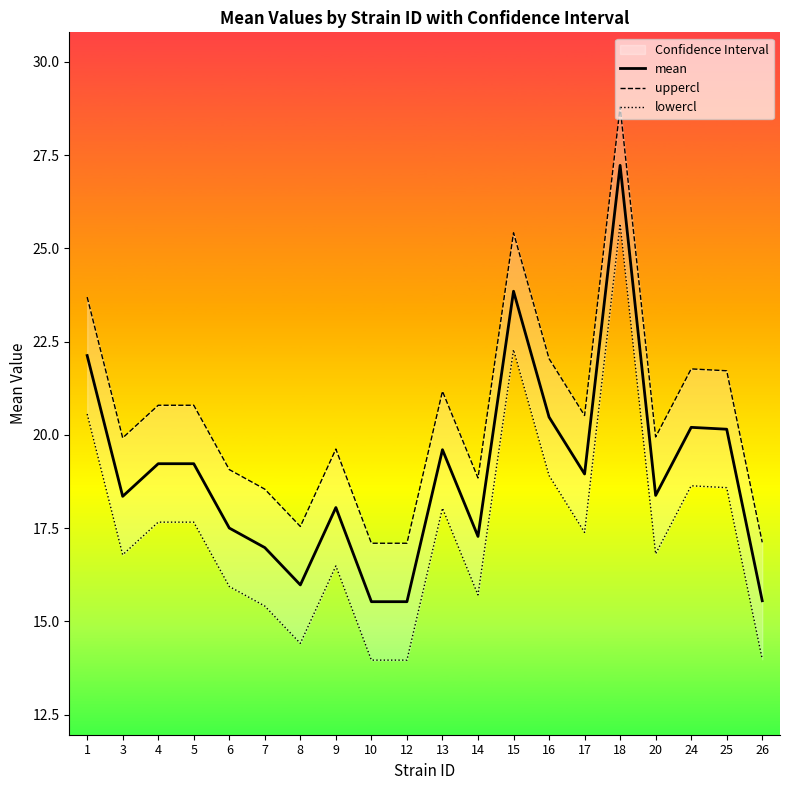

True or false: lowercl and mean intersect in this chart.

False